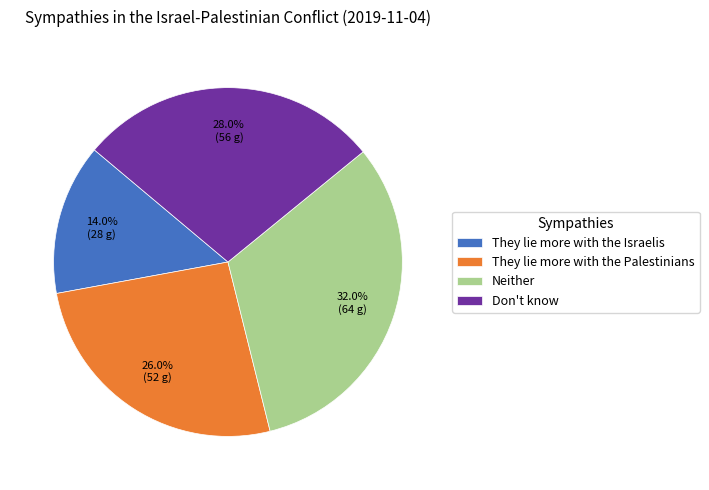

What is the largest slice in the pie chart?

Neither